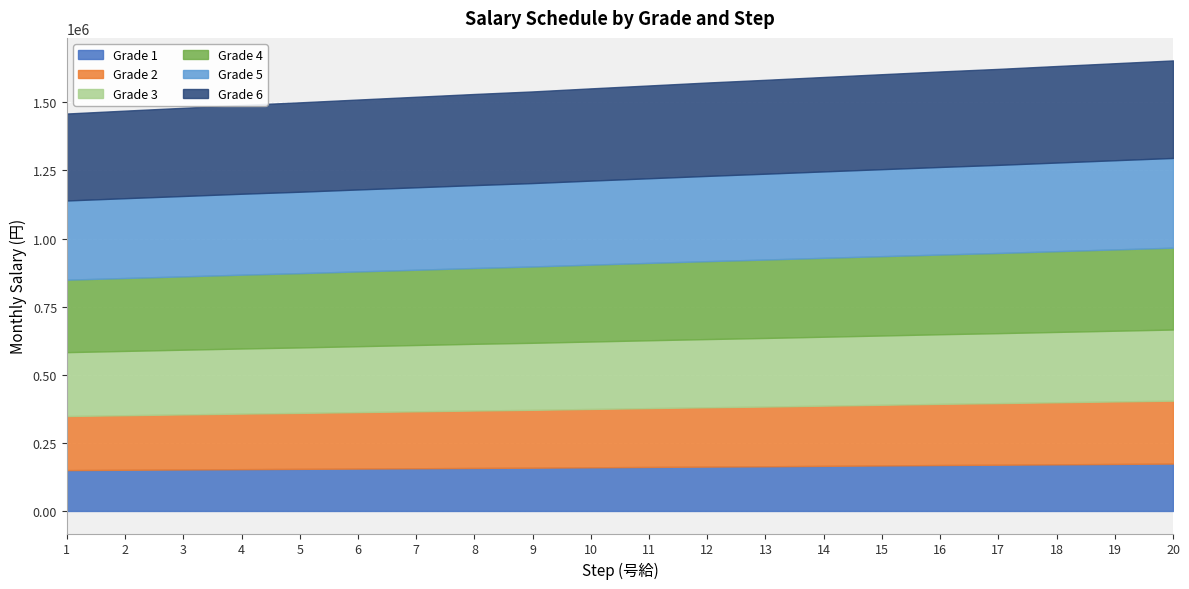

How many data points in Grade 2 are less than 216000?

10